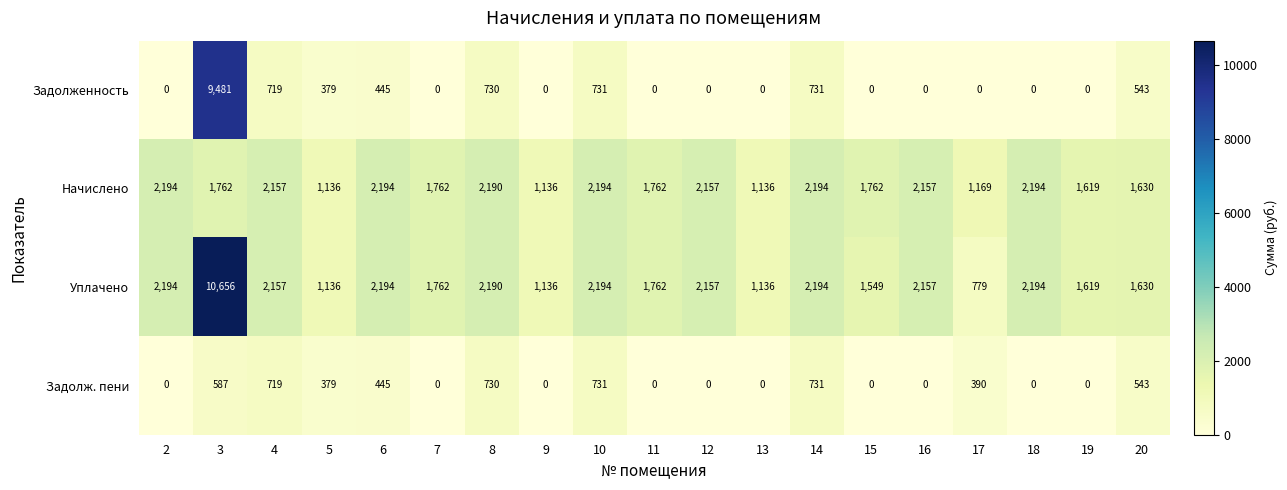

At which category is the sum across all series the highest?

3